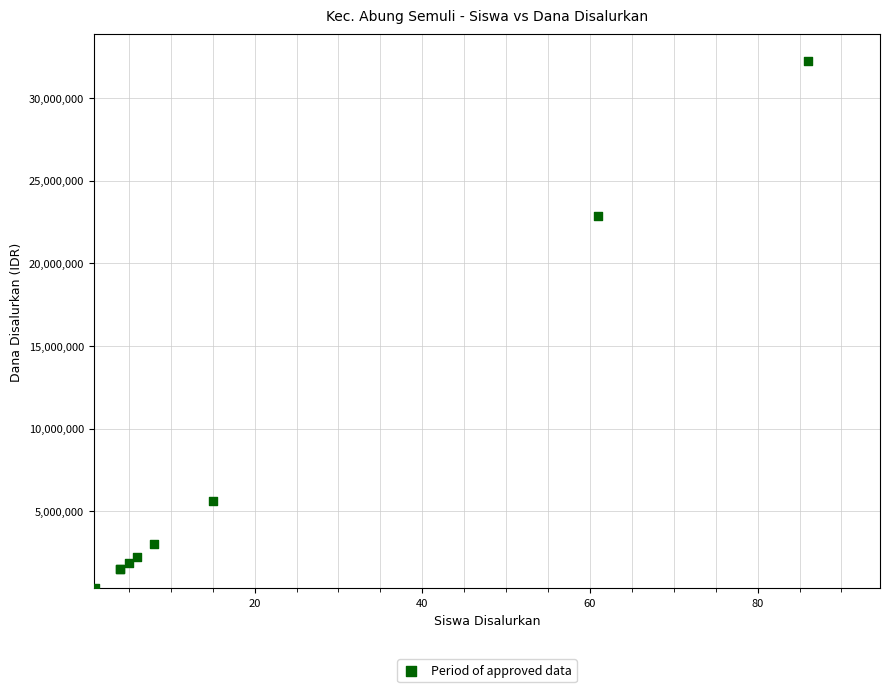

What Y value in the scatter plot is closest to 16312500?

22875000